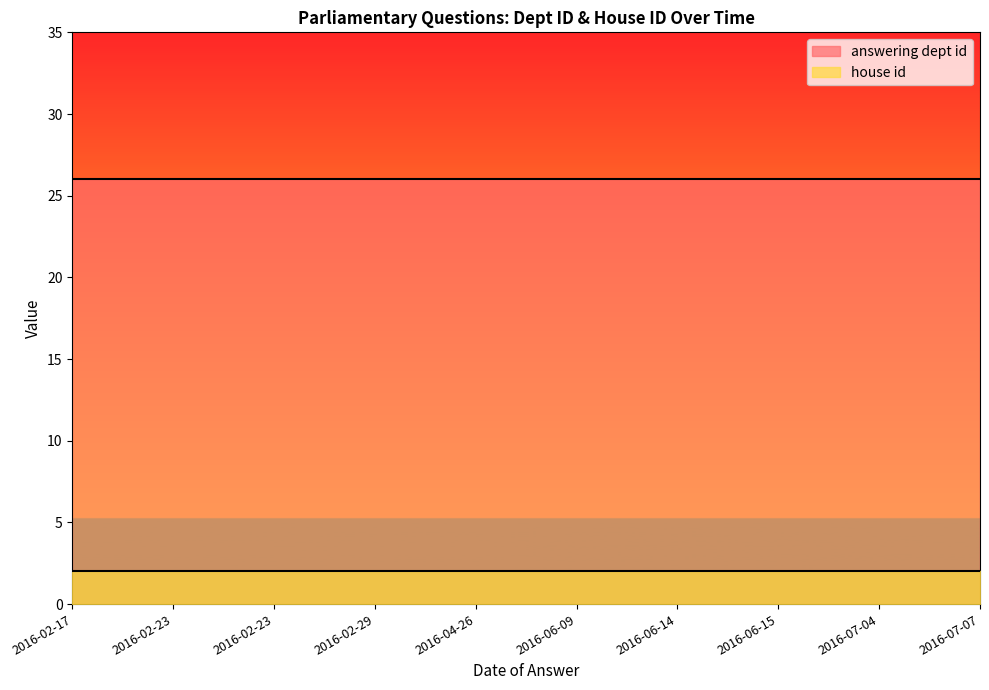

How many lines are shown in the chart?

2